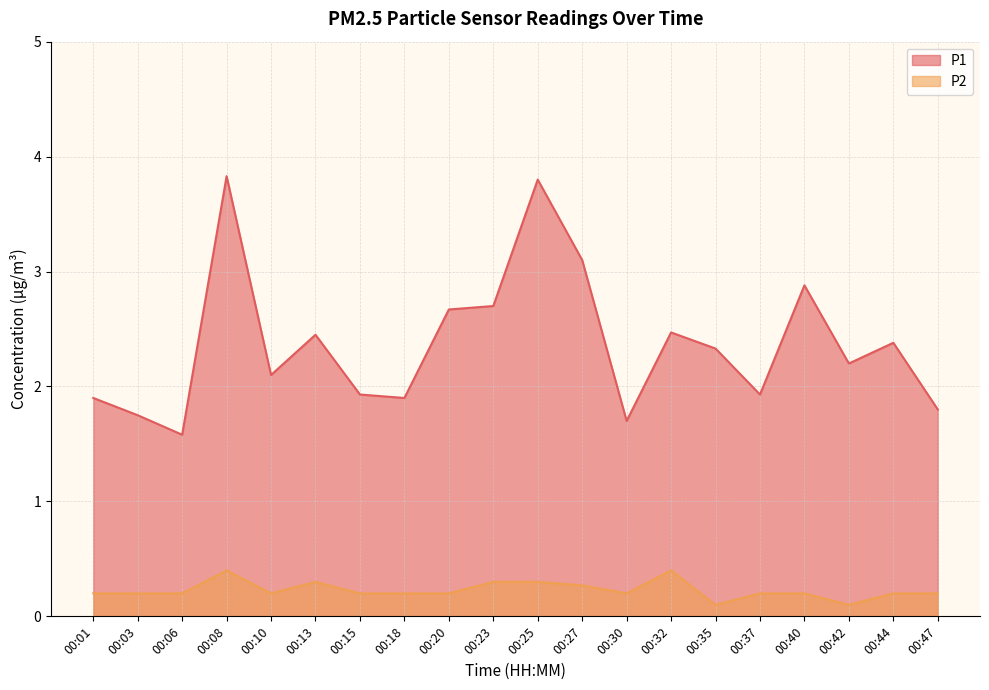

What is the average value of the P2 series?

0.2